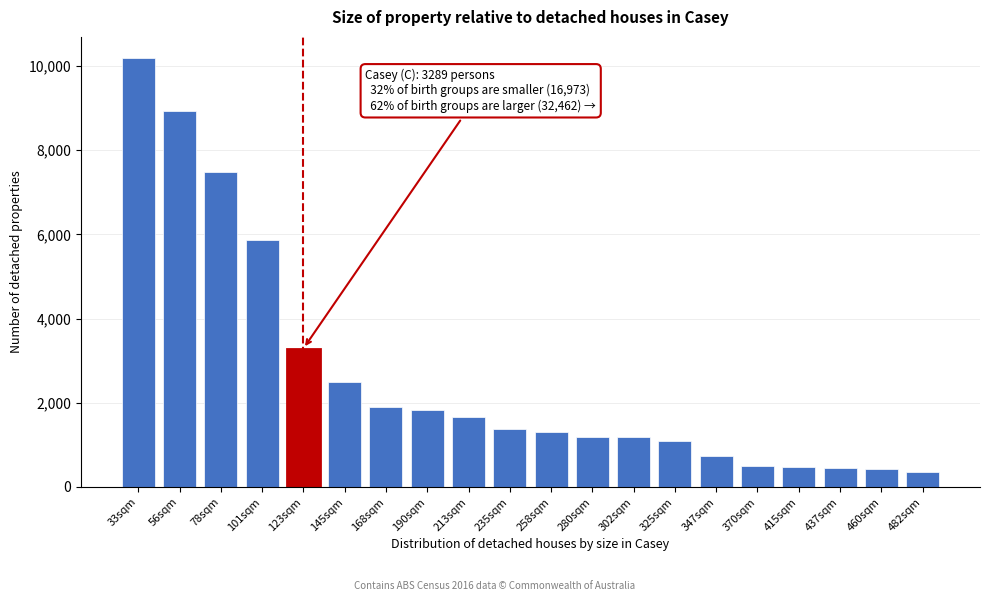

What is the label of the 13th bar from the left?

302sqm